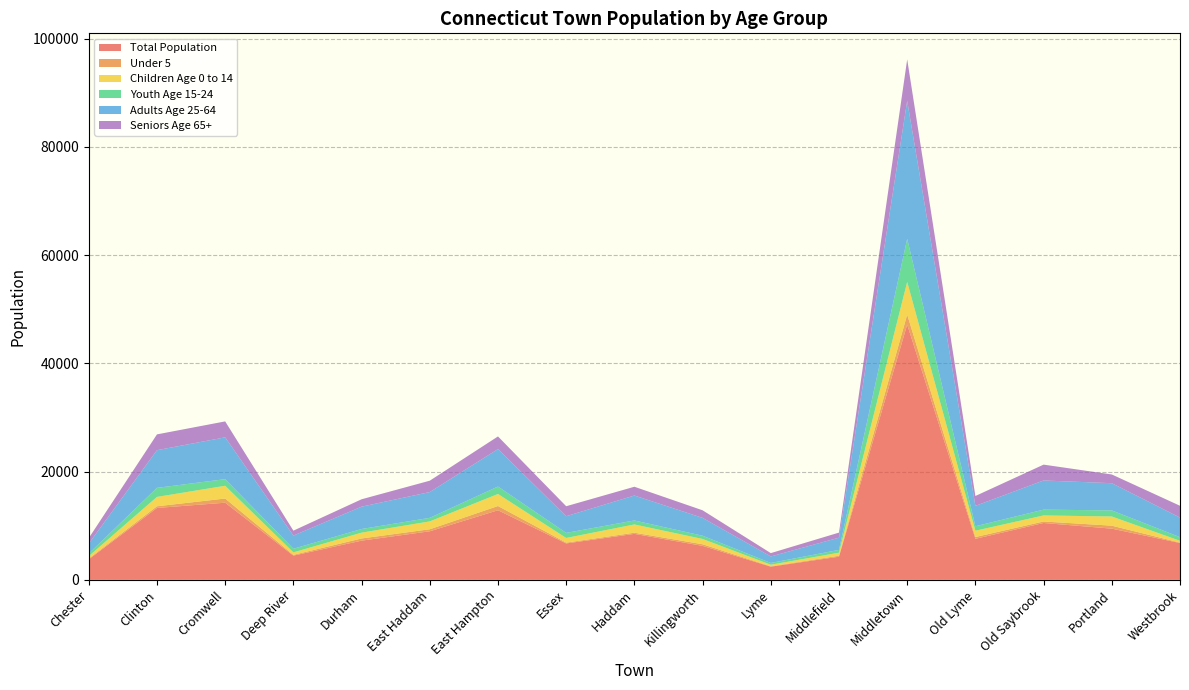

Reading right to left, transcribe all the data shown in this chart.

Total Population: Westbrook=6800	Portland=9459	Old Saybrook=10506	Old Lyme=7582	Middletown=47164	Middlefield=4276	Lyme=2430	Killingworth=6276	Haddam=8494	Essex=6725	East Hampton=12858	East Haddam=8973	Durham=7242	Deep River=4473	Cromwell=14252	Clinton=13283	Chester=3787
Under 5: Westbrook=88	Portland=552	Old Saybrook=277	Old Lyme=330	Middletown=1848	Middlefield=177	Lyme=80	Killingworth=300	Haddam=215	Essex=152	East Hampton=785	East Haddam=375	Durham=405	Deep River=142	Cromwell=774	Clinton=313	Chester=141
Children Age 0 to 14: Westbrook=324	Portland=1695	Old Saybrook=1117	Old Lyme=1166	Middletown=6045	Middlefield=564	Lyme=282	Killingworth=977	Haddam=1526	Essex=861	East Hampton=2223	East Haddam=1447	Durham=1072	Deep River=463	Cromwell=2357	Clinton=1729	Chester=454
Youth Age 15-24: Westbrook=674	Portland=1124	Old Saybrook=1071	Old Lyme=822	Middletown=7963	Middlefield=516	Lyme=327	Killingworth=597	Haddam=736	Essex=938	East Hampton=1376	East Haddam=660	Durham=675	Deep River=664	Cromwell=1222	Clinton=1671	Chester=470
Adults Age 25-64: Westbrook=3622	Portland=5030	Old Saybrook=5392	Old Lyme=3769	Middletown=25497	Middlefield=2259	Lyme=1201	Killingworth=3300	Haddam=4609	Essex=3083	East Hampton=6919	East Haddam=4767	Durham=4127	Deep River=2436	Cromwell=7728	Clinton=6962	Chester=1853
Seniors Age 65+: Westbrook=2180	Portland=1610	Old Saybrook=2926	Old Lyme=1825	Middletown=7659	Middlefield=937	Lyme=620	Killingworth=1402	Haddam=1623	Essex=1843	East Hampton=2340	East Haddam=2099	Durham=1368	Deep River=910	Cromwell=2945	Clinton=2921	Chester=1010